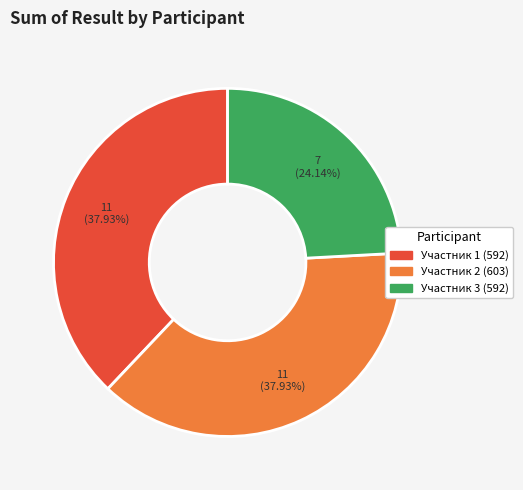

Is there a majority slice in this chart?

No